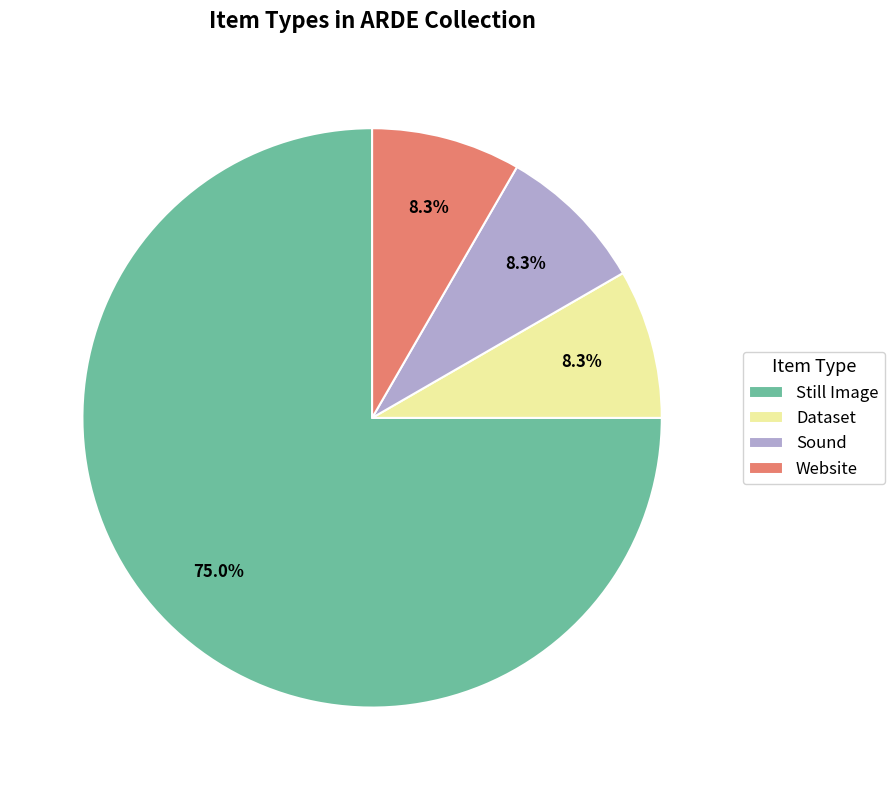

What is the ratio of the value at Dataset to the value at Website?

1.0